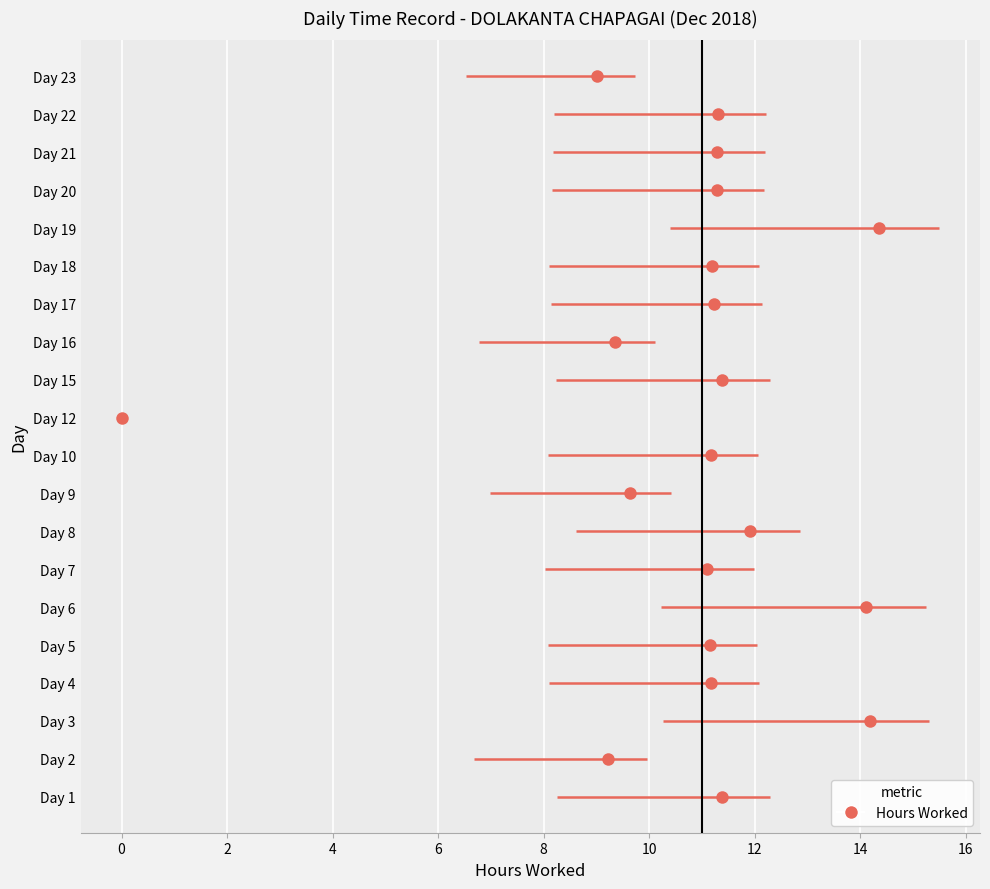

Between Day 7 and Day 1, which is larger?

Day 1